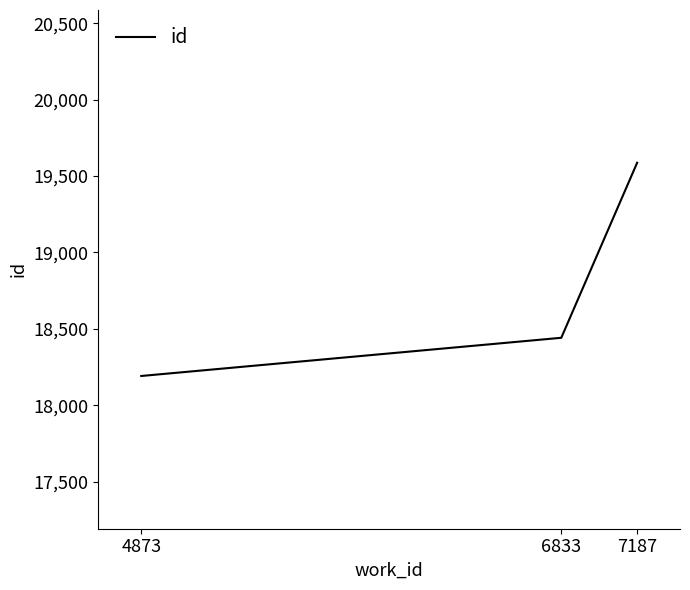

At which label is the value closest to 18889?

6833